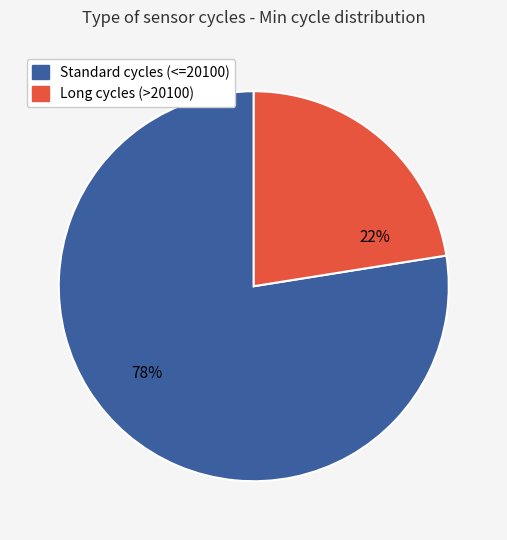

Is there a majority slice in this chart?

Yes